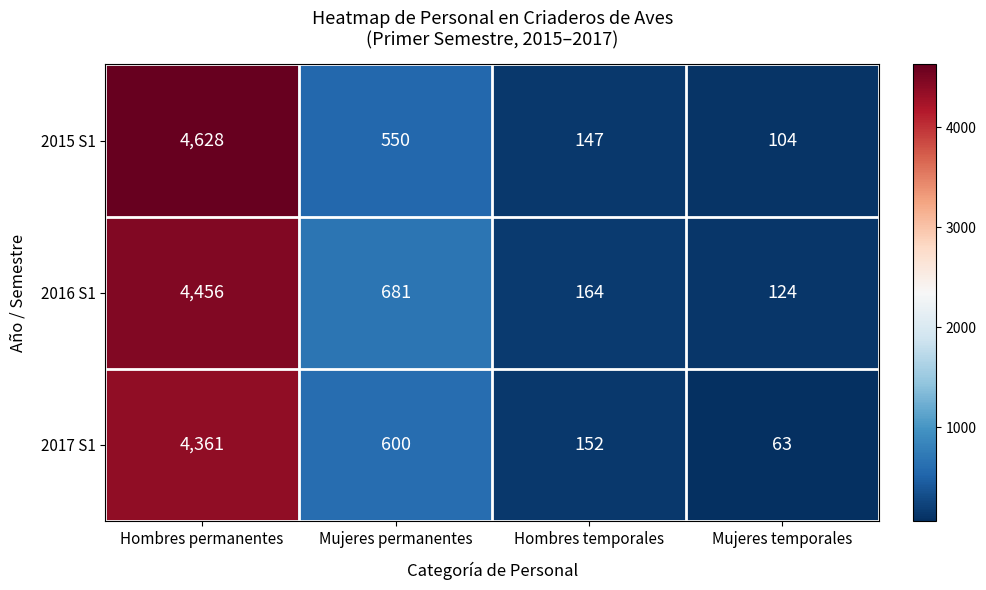

Where does the 2015 S1 series first go above 550?

Hombres permanentes